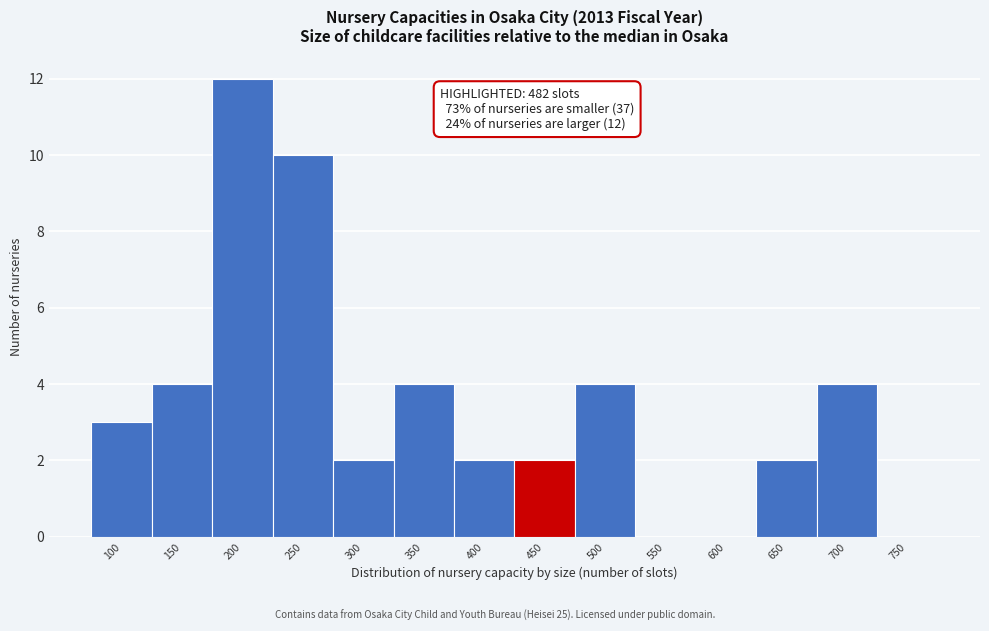

Reading left to right, list all the values displayed in this chart.

100=3	150=4	200=12	250=10	300=2	350=4	400=2	450=2	500=4	550=0	600=0	650=2	700=4	750=0